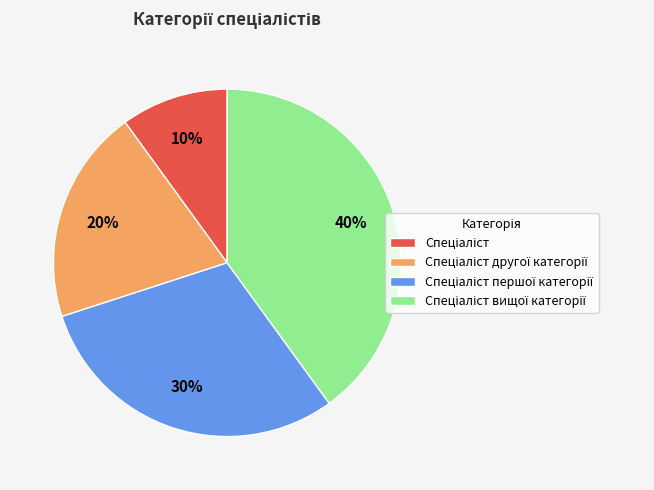

To the nearest percent, what is the average slice percentage?

25%